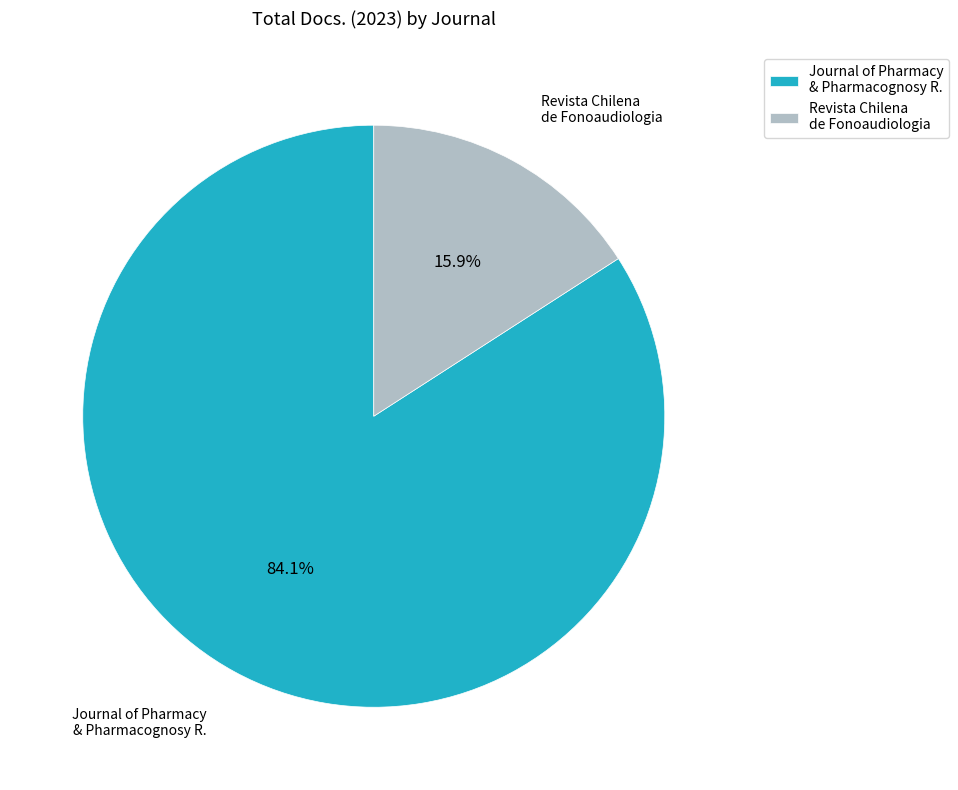

Which has a higher value, Revista Chilena de Fonoaudiologia or Journal of Pharmacy & Pharmacognosy R.?

Journal of Pharmacy & Pharmacognosy R.